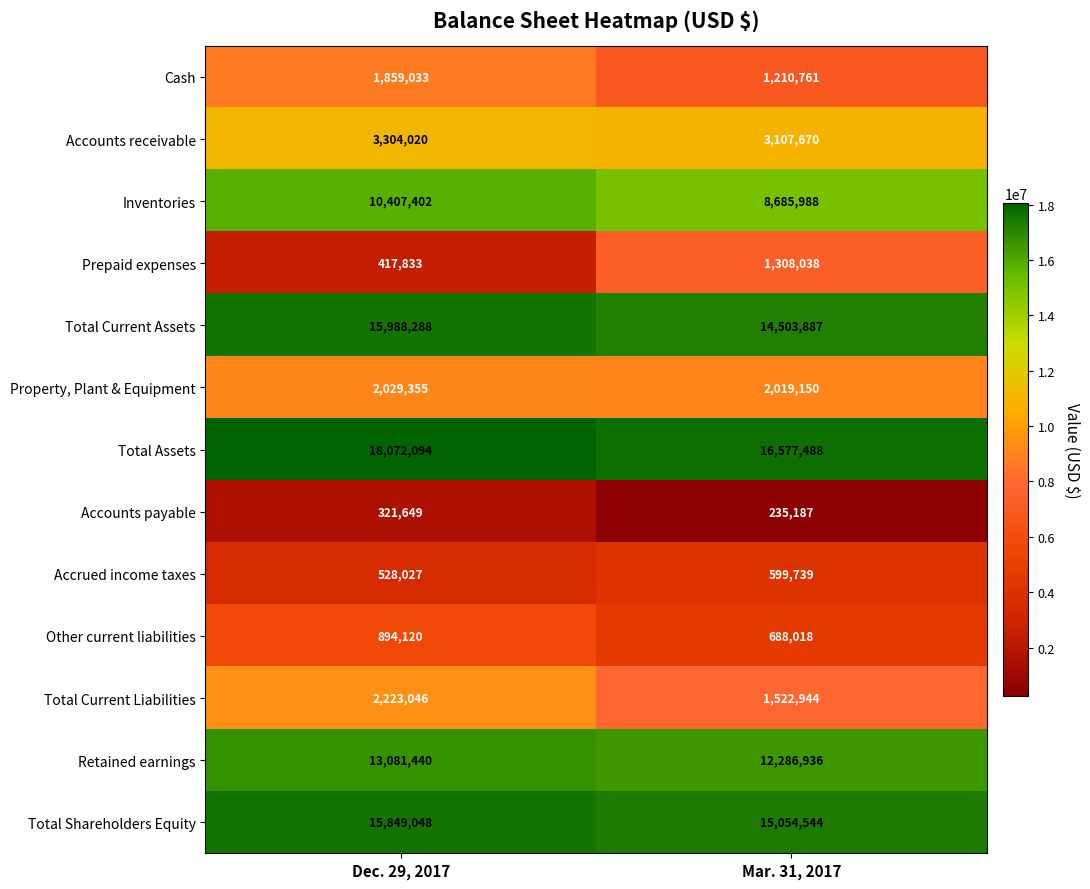

What is the total value across all series at Dec. 29, 2017?

84975355